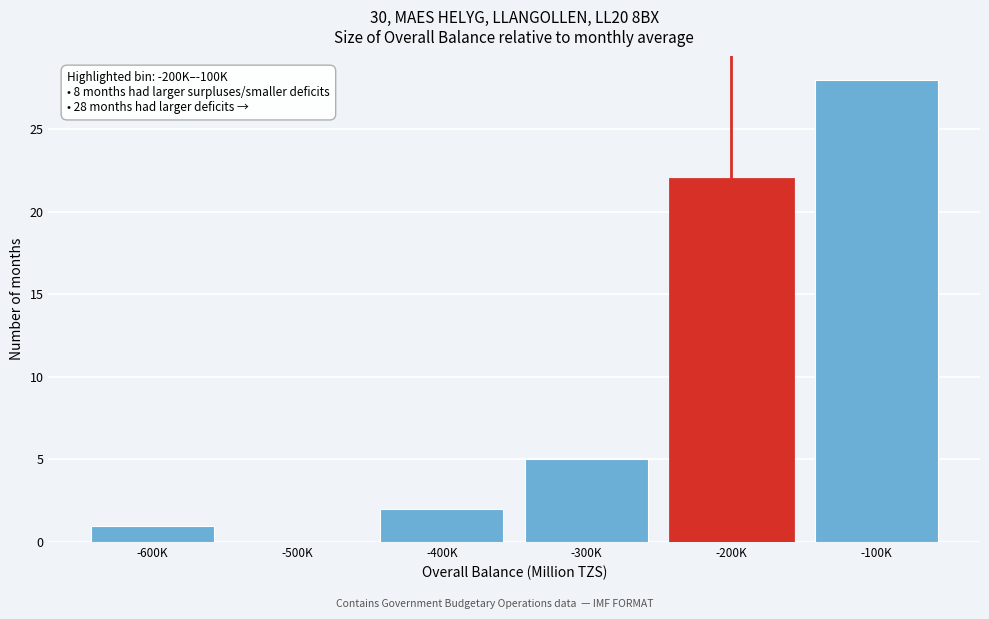

Reading left to right, list all the values displayed in this chart.

-600K=1	-500K=0	-400K=2	-300K=5	-200K=22	-100K=28